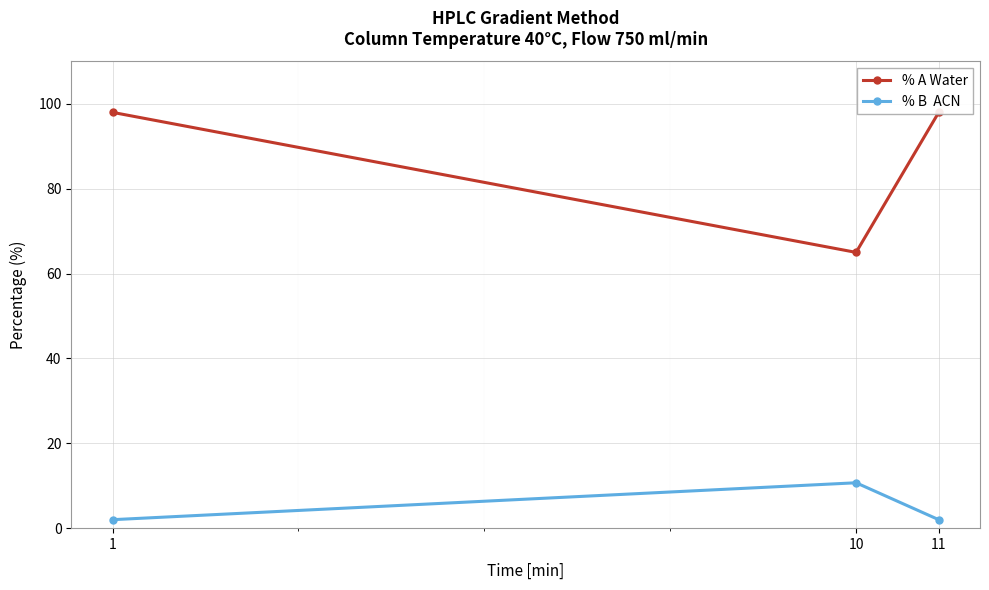

At 1, list the series in order from smallest to largest.

% B  ACN, % A Water